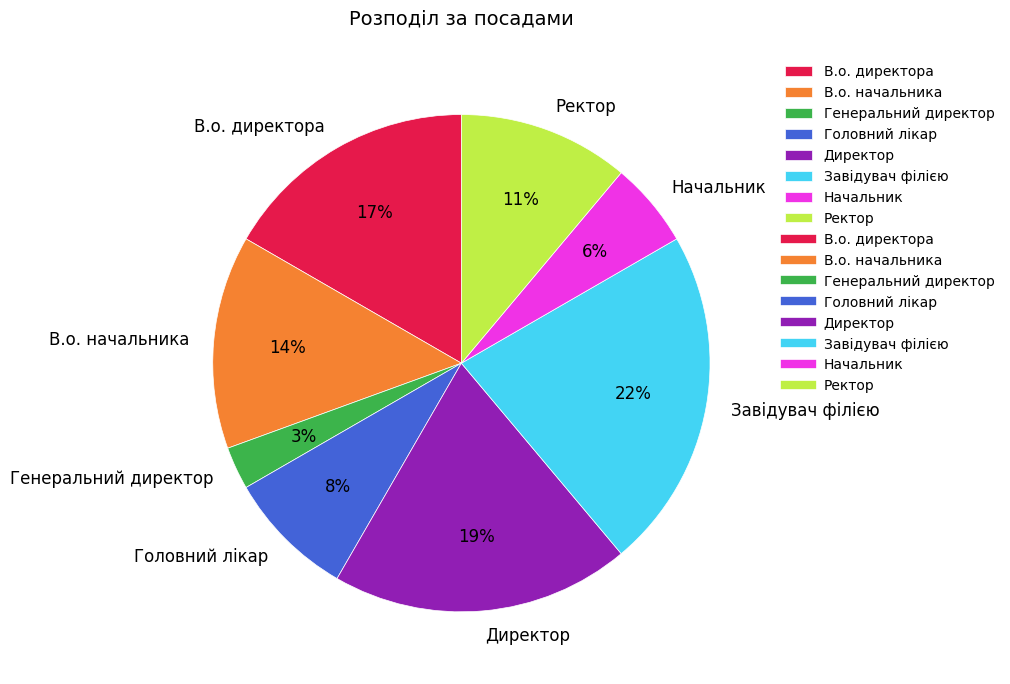

Does В.о. директора account for over 50% of the chart?

No